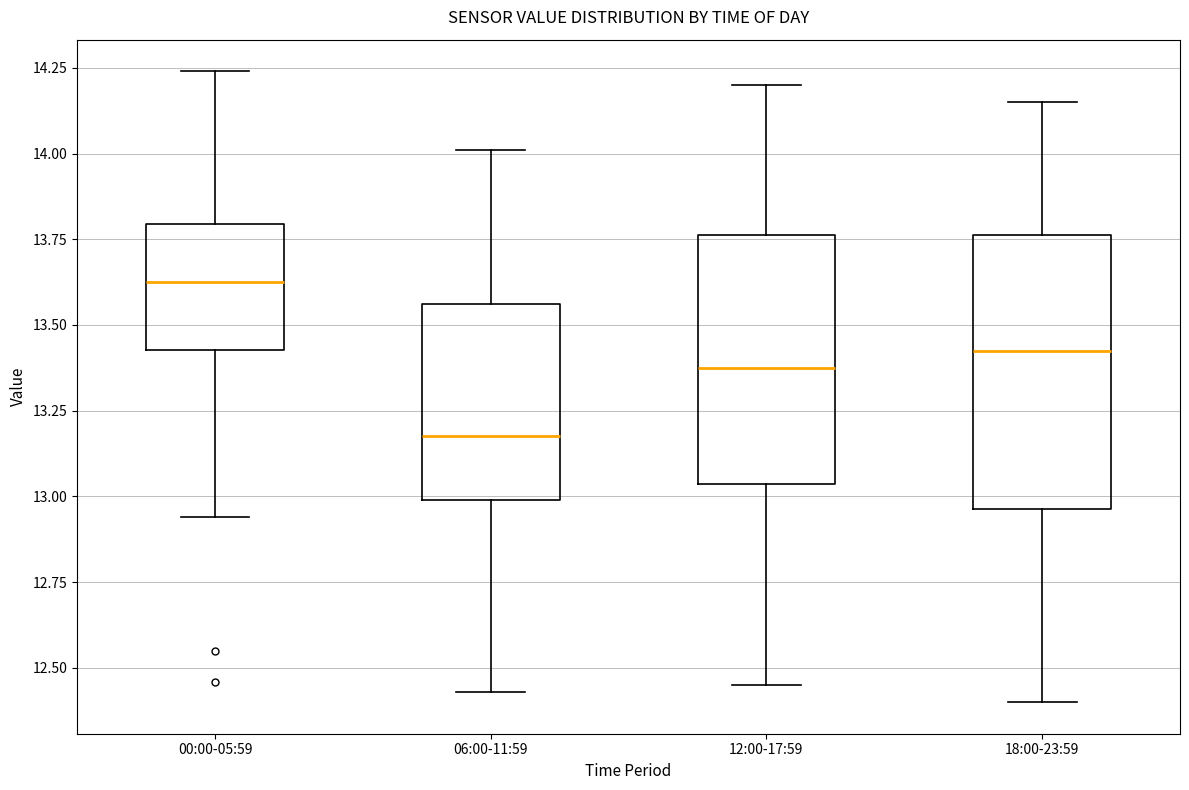

Reading left to right, read every box against the y-axis: the position of its median line, the range the box covers, and the ends of its whiskers. The values are not printed on the chart, so give them approximately, as read against the axis.

00:00-05:59: median 13.65, box 13.45 to 13.80, whiskers 12.95 to 14.25
06:00-11:59: median 13.20, box 13.00 to 13.55, whiskers 12.45 to 14.00
12:00-17:59: median 13.40, box 13.05 to 13.75, whiskers 12.45 to 14.20
18:00-23:59: median 13.45, box 12.95 to 13.75, whiskers 12.40 to 14.15